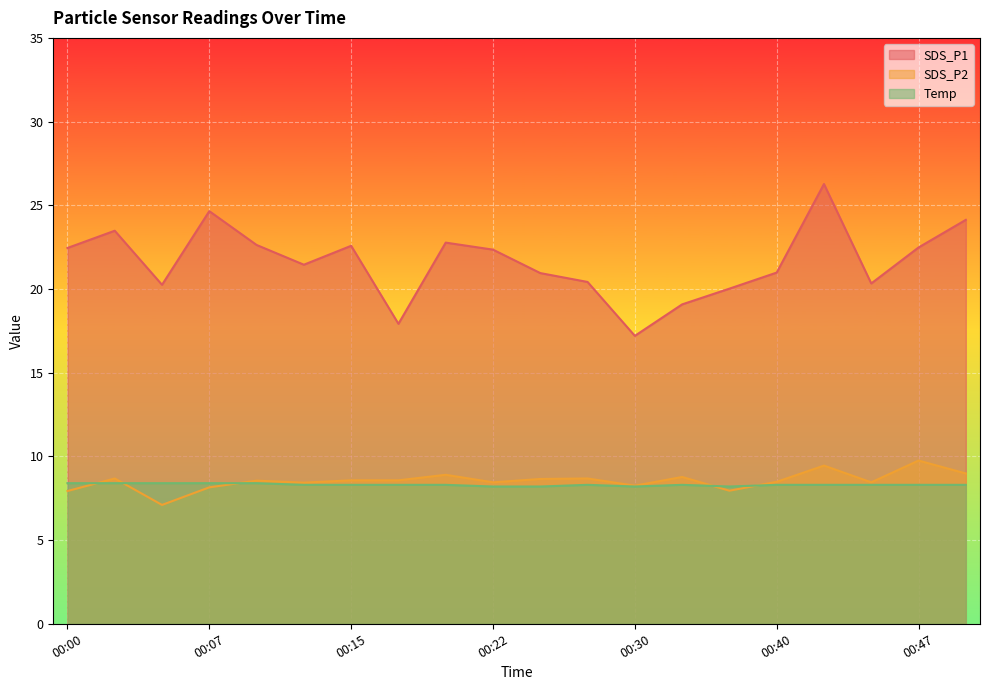

Where is SDS_P2 nearest to the value 8?

00:37